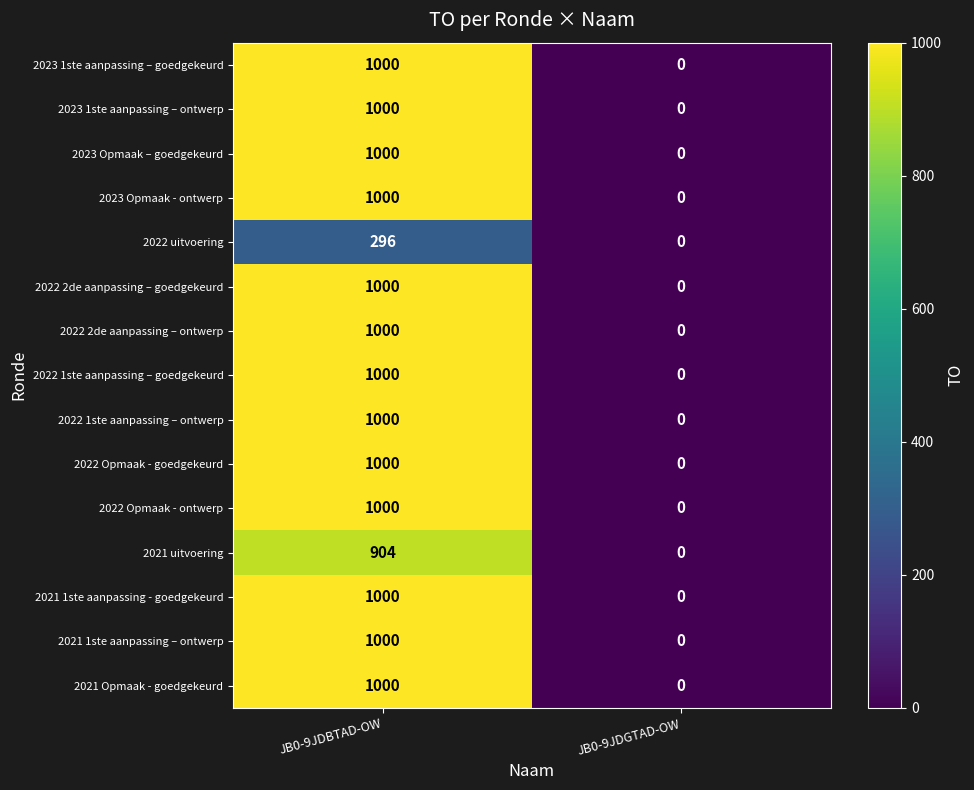

Which category has the lowest value across all series?

JB0-9JDGTAD-OW